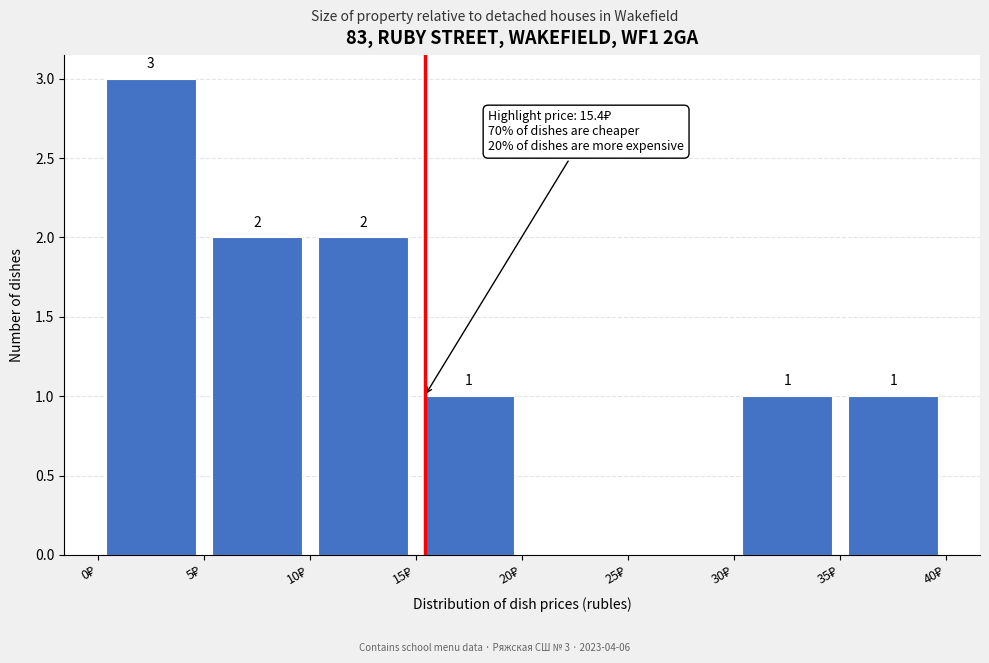

Which range on the x-axis has the tallest bar?

0 to 5